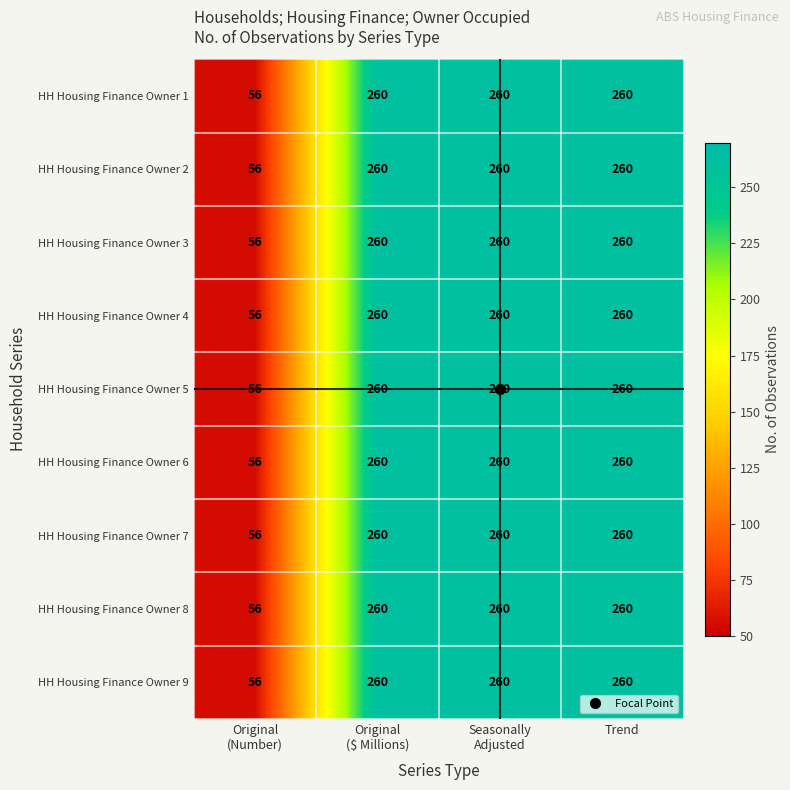

What is the sum of all HH Housing Finance Owner 6 values?

836